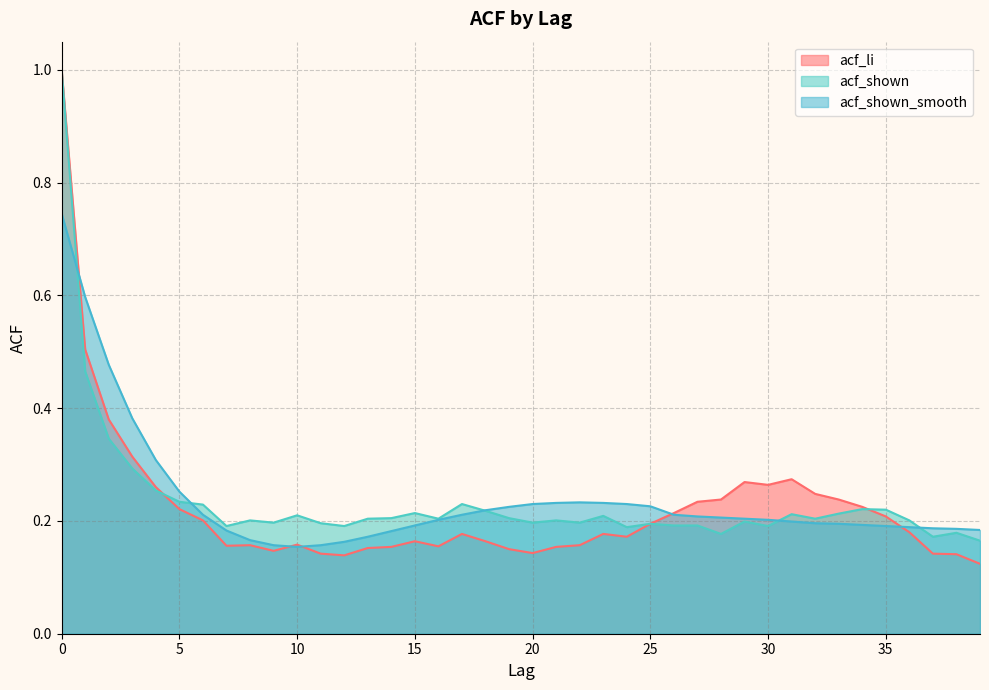

Which series has the largest range (max minus min)?

acf_li